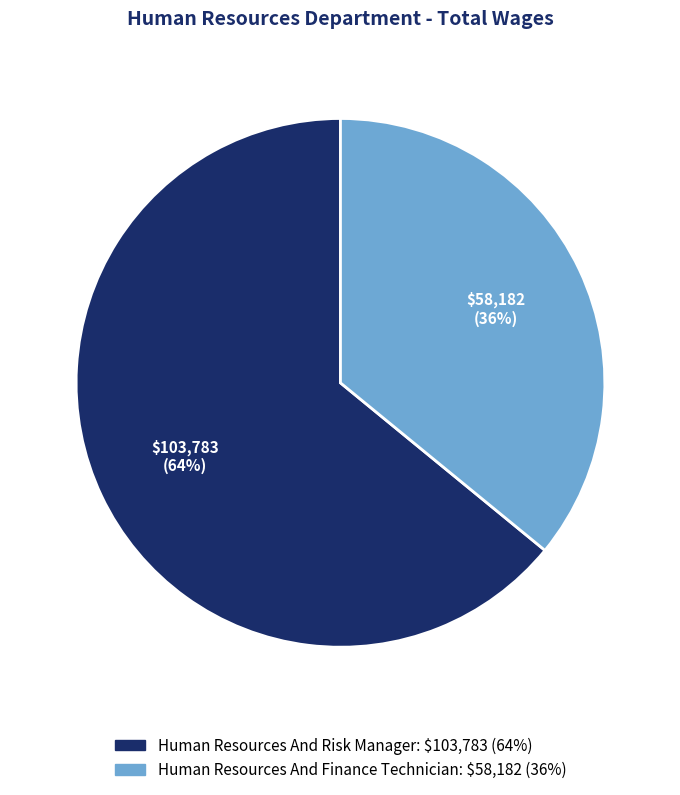

To the nearest percent, what is the average slice percentage?

50%